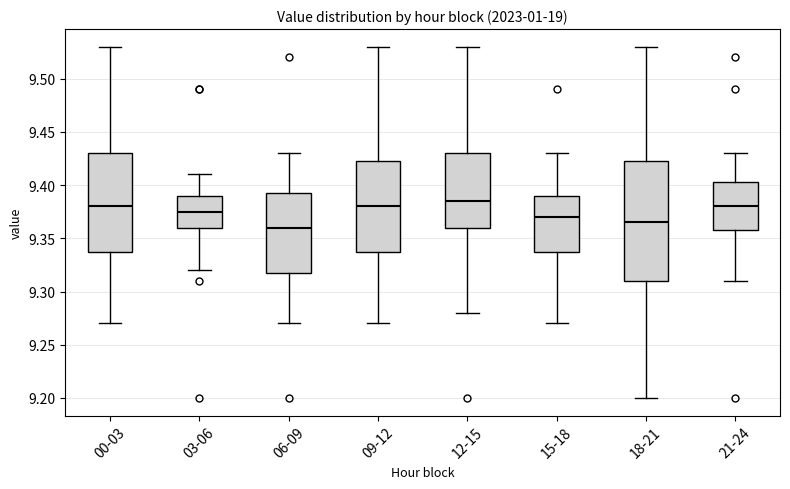

Where does the upper whisker of the box for 06-09 end on the y-axis? The values are not printed on the chart, so give them approximately, as read against the axis.

9.430